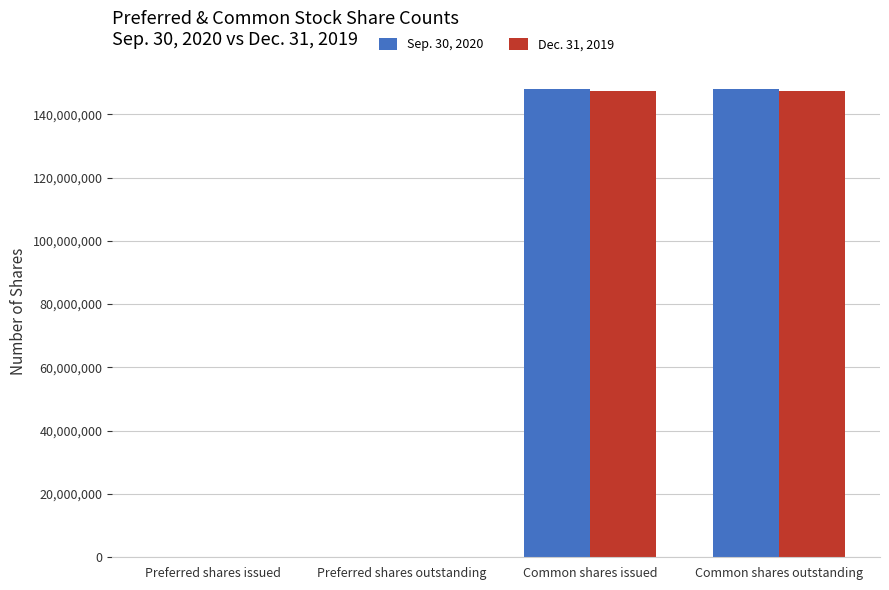

Count the number of data series in this chart.

2